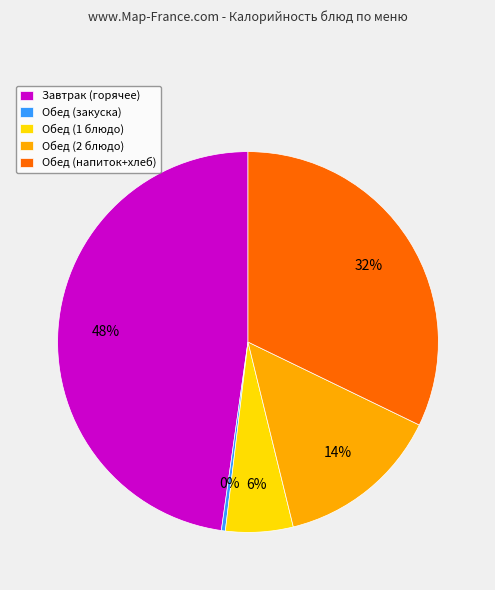

To the nearest percent, what is the difference between the Обед (1 блюдо) and Завтрак (горячее) slice percentages?

42%